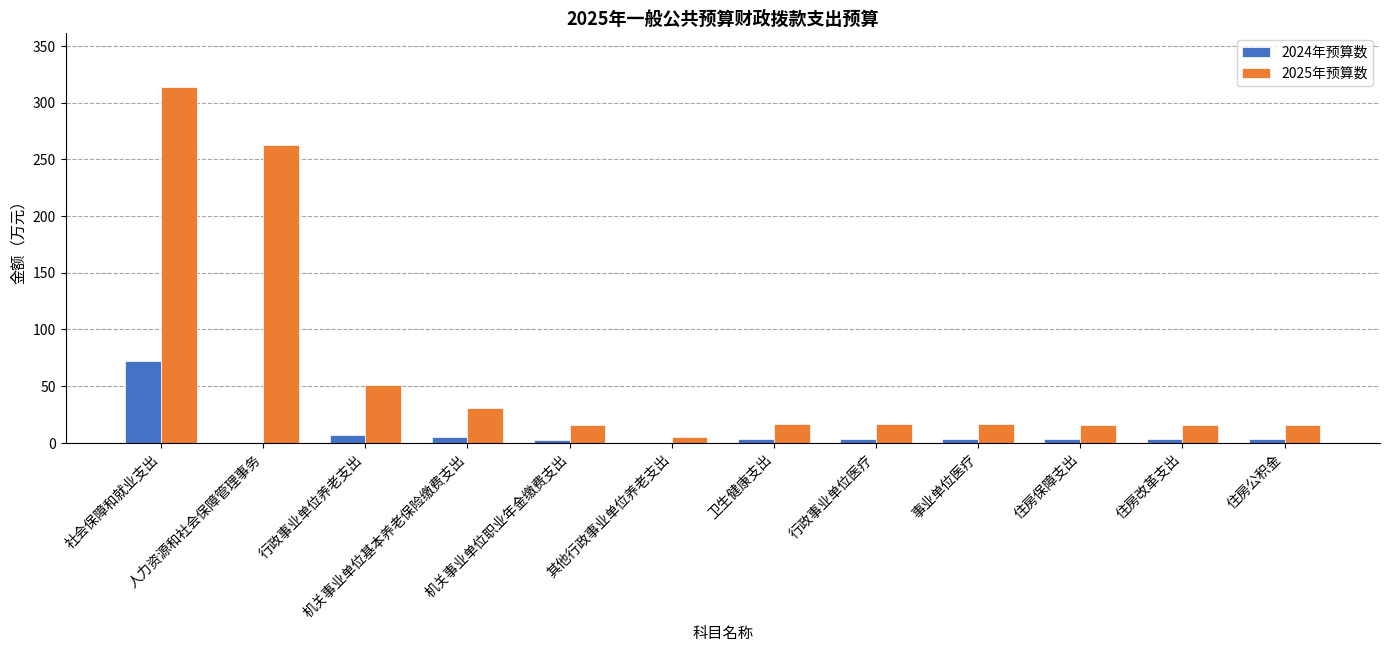

What is the sum of the 2025年预算数 values at 社会保障和就业支出 and 事业单位医疗?

330.6